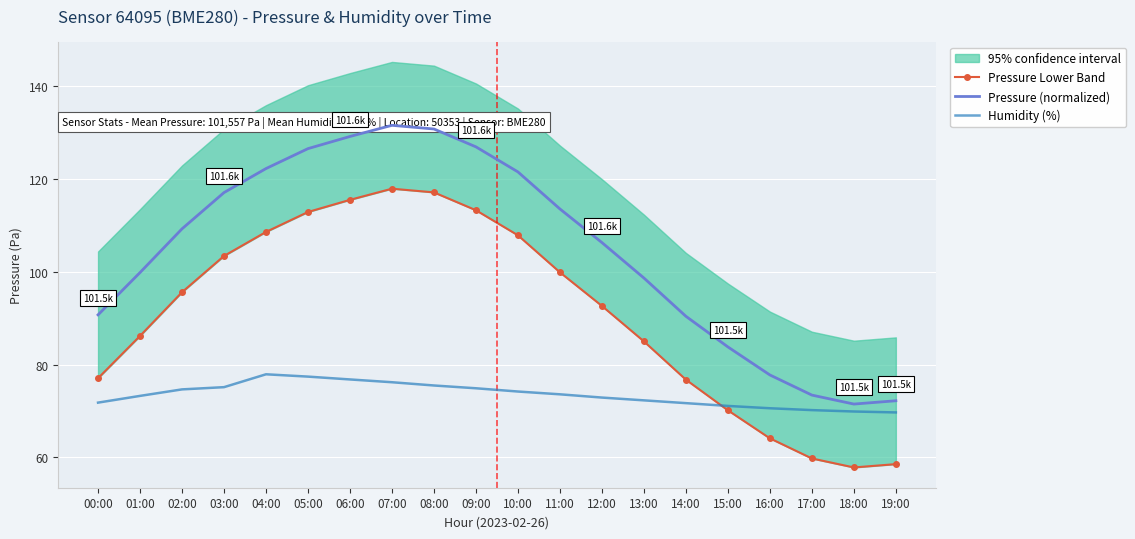

How many interior local peaks does the Pressure (normalized) series have?

1